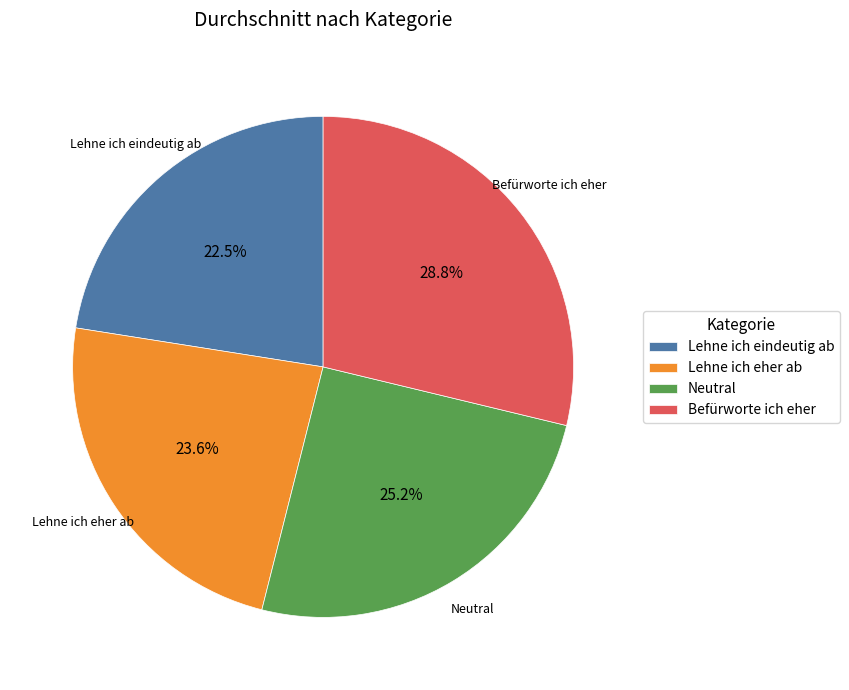

To the nearest percent, what is the difference between the Befürworte ich eher and Neutral slice percentages?

4%